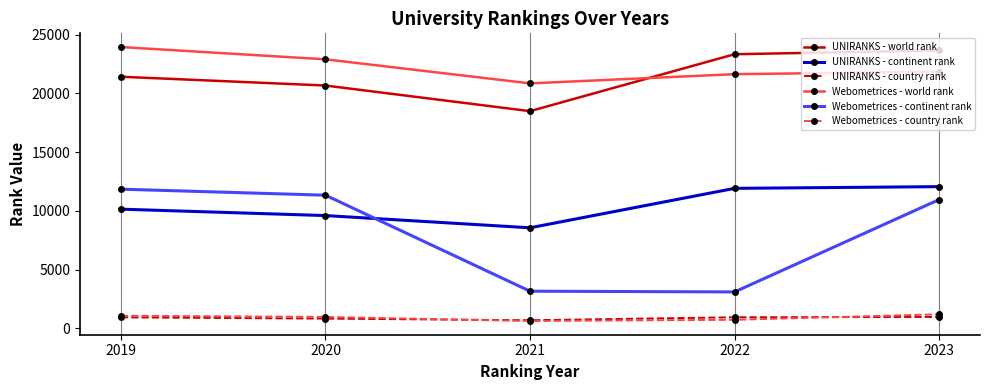

What value does the Webometrices - world rank series have at 2021?

20848